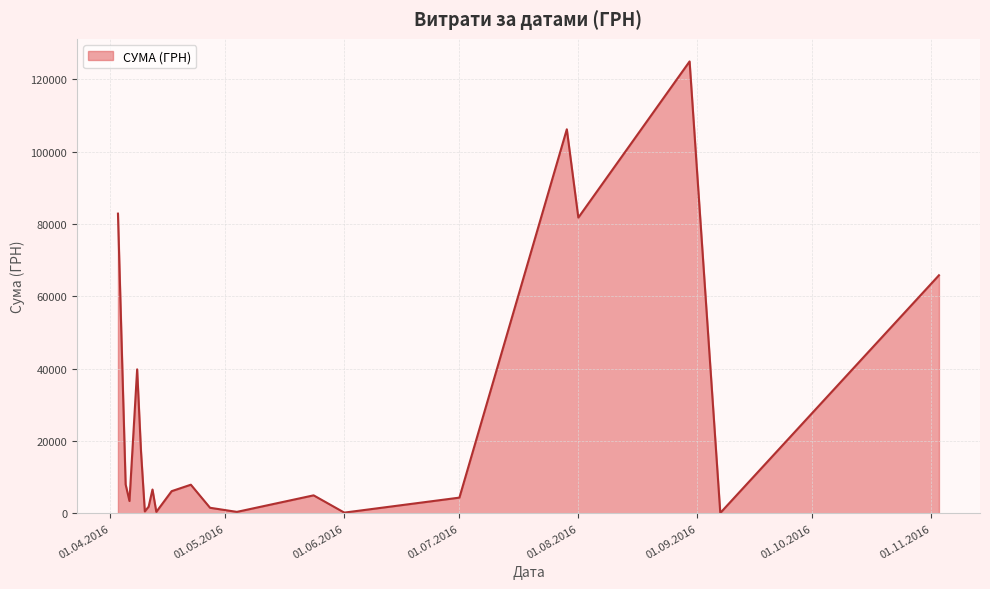

Is it true that the value at 01.07.2016 is 4320.0?

True